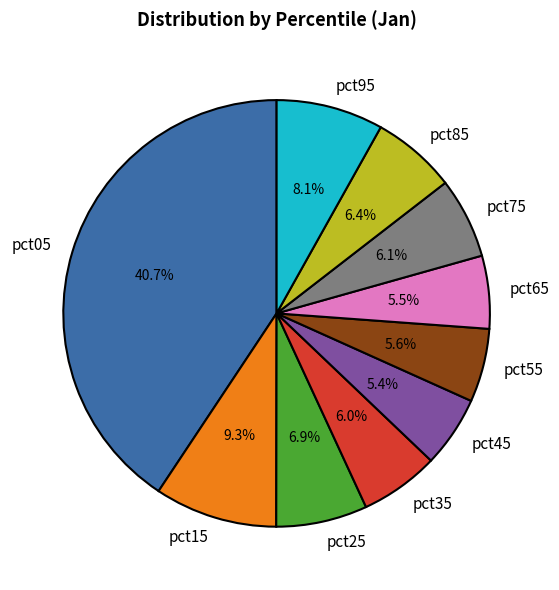

How many slices are in this pie chart?

10